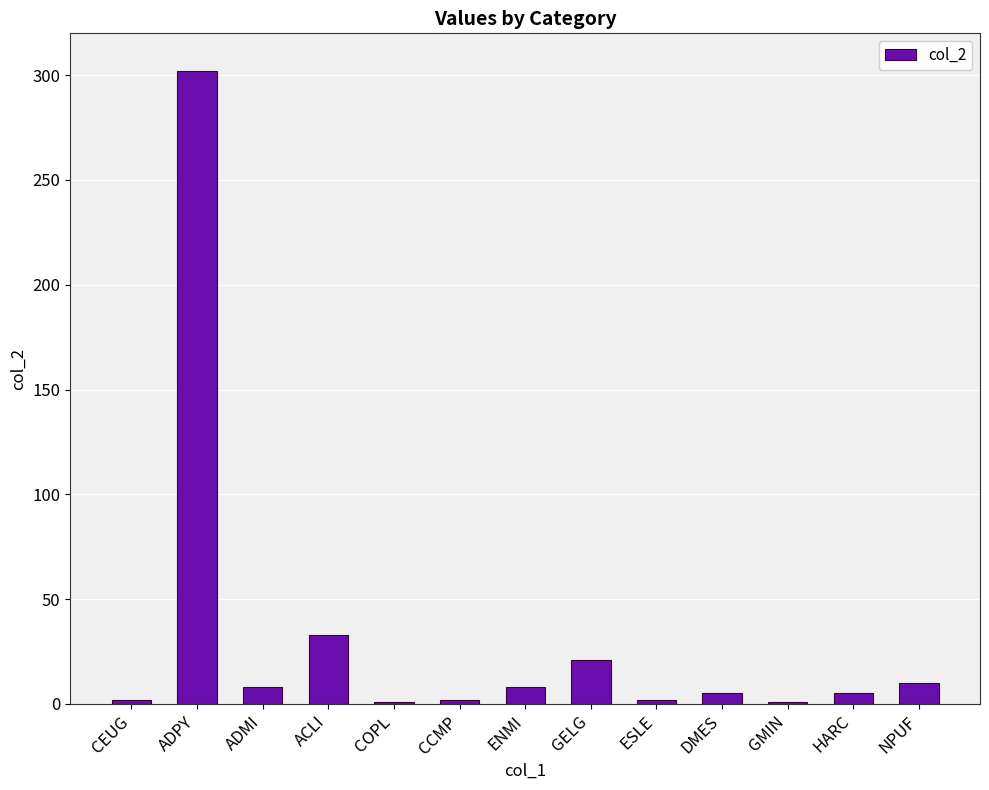

What position from the right is CEUG?

13